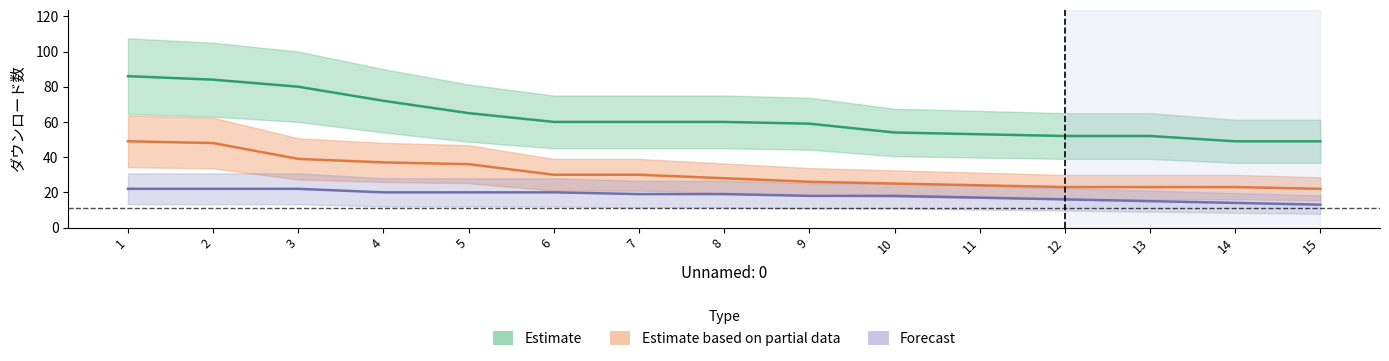

What is the difference between the maximum and minimum values in the Estimate series?

37